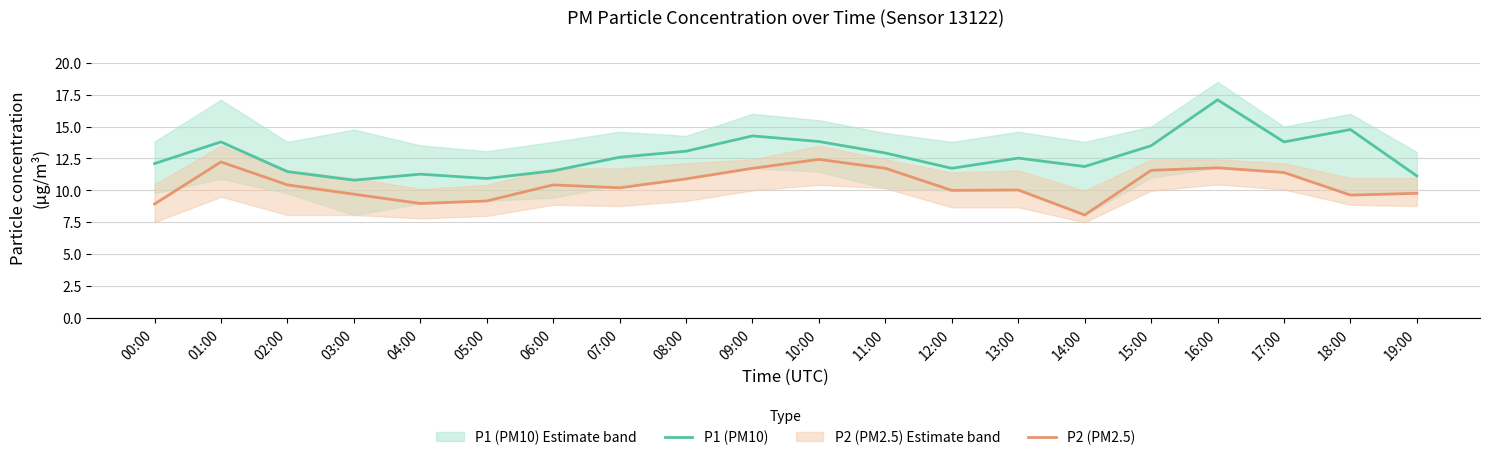

What is the sum of all P2 (PM2.5) values?

209.1